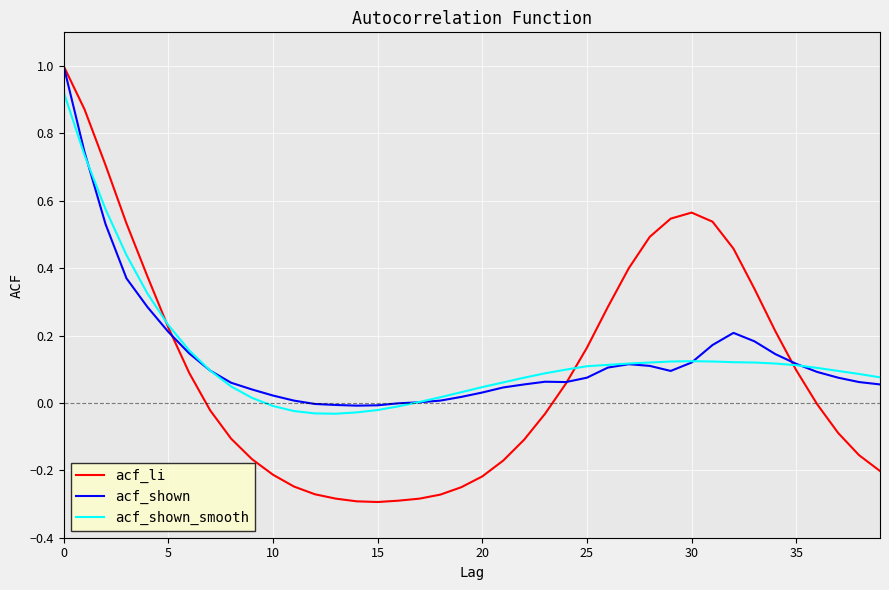

True or false: acf_shown and acf_shown_smooth cross at least once.

True